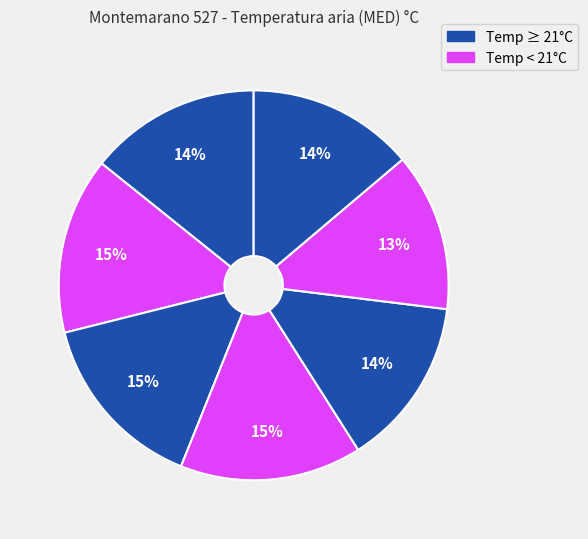

To the nearest percent, what is the difference between the largest and smallest slice percentages?

2%